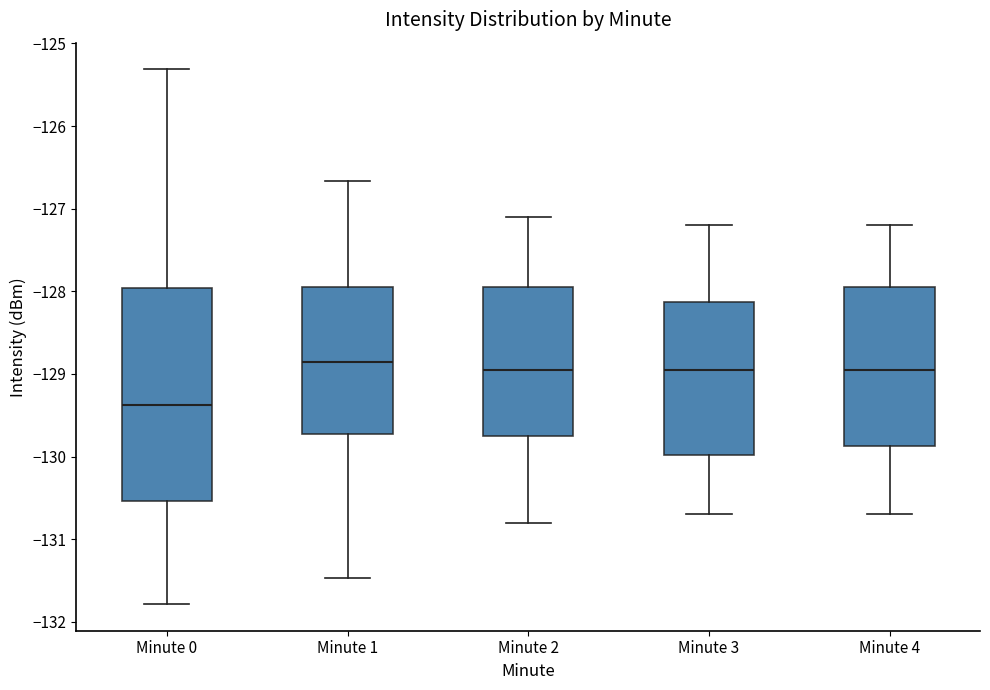

Where does the upper whisker of the box for Minute 1 end on the y-axis? The values are not printed on the chart, so give them approximately, as read against the axis.

-126.7